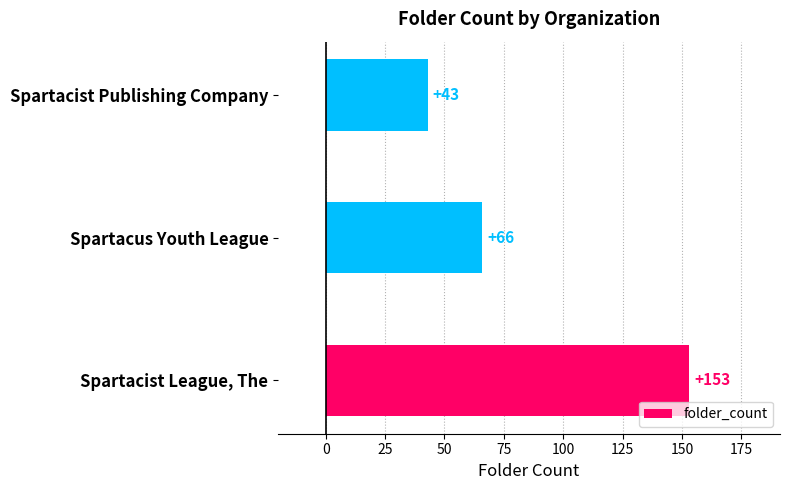

Is it true that the value at Spartacist League, The is 270?

False